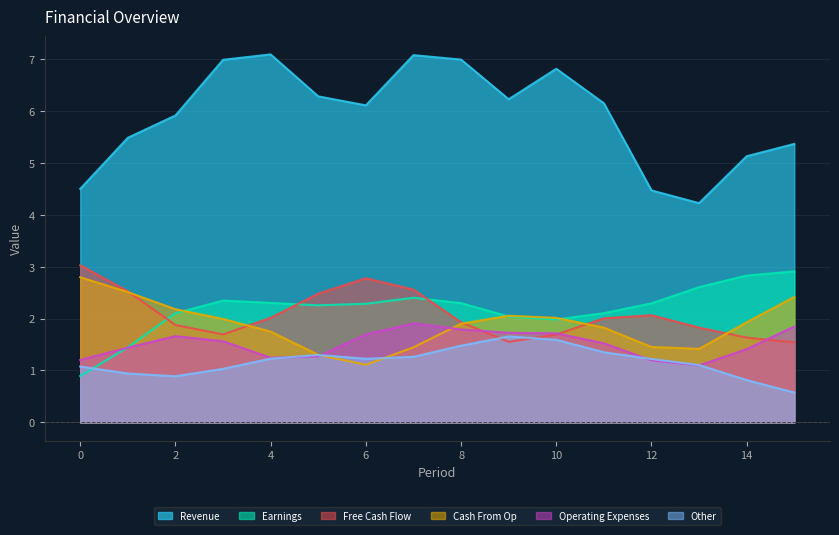

What is the approximate value of Earnings at 0?

0.9